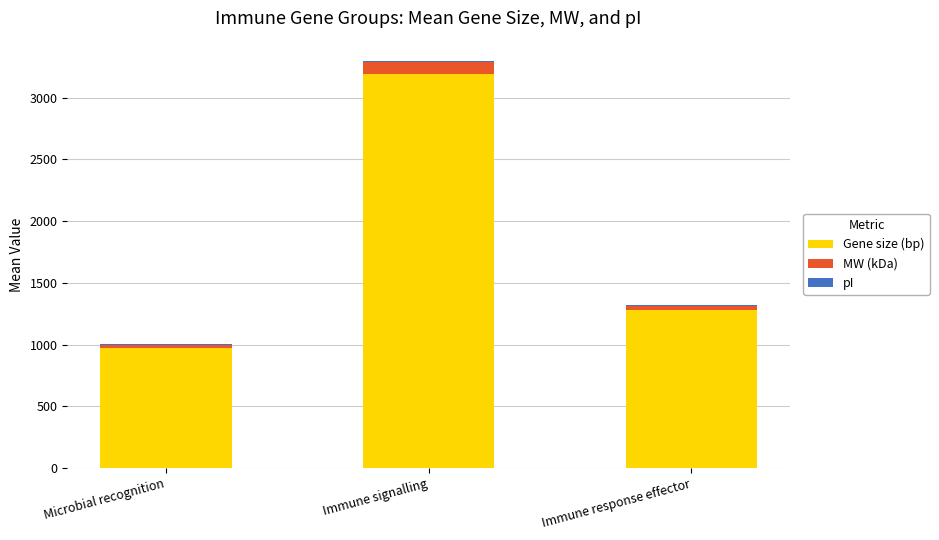

What is the average value of the Gene size (bp) series?

1816.3